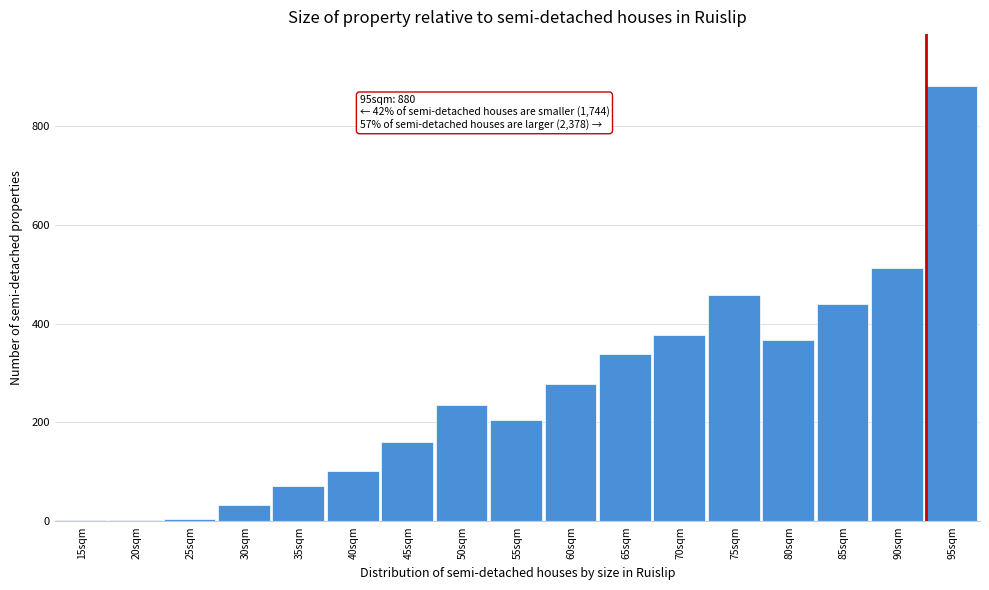

At which category does the chart reach its peak across all series?

95sqm